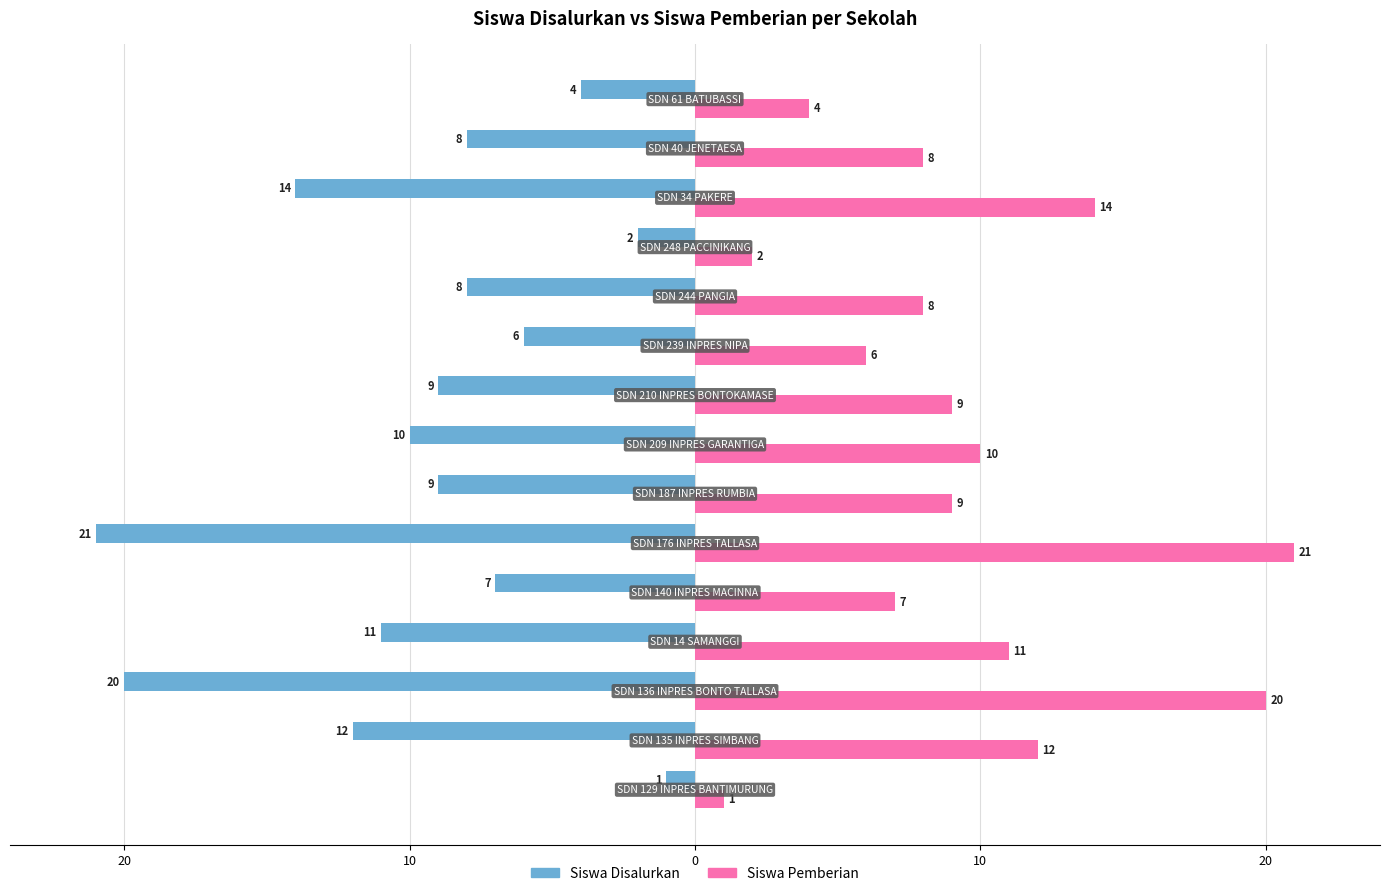

What are all the series names shown in the legend?

Siswa Disalurkan, Siswa Pemberian